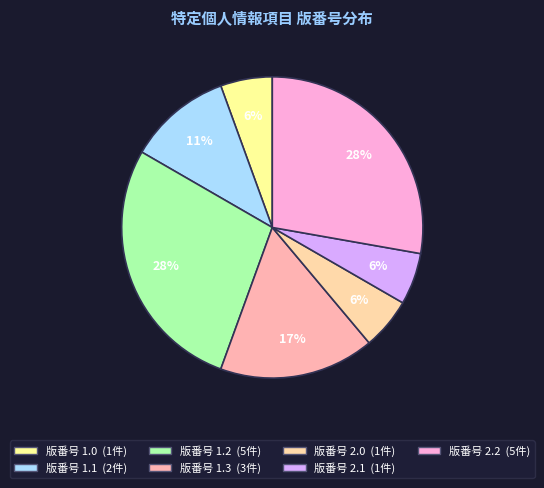

How many segments does this pie chart have?

7